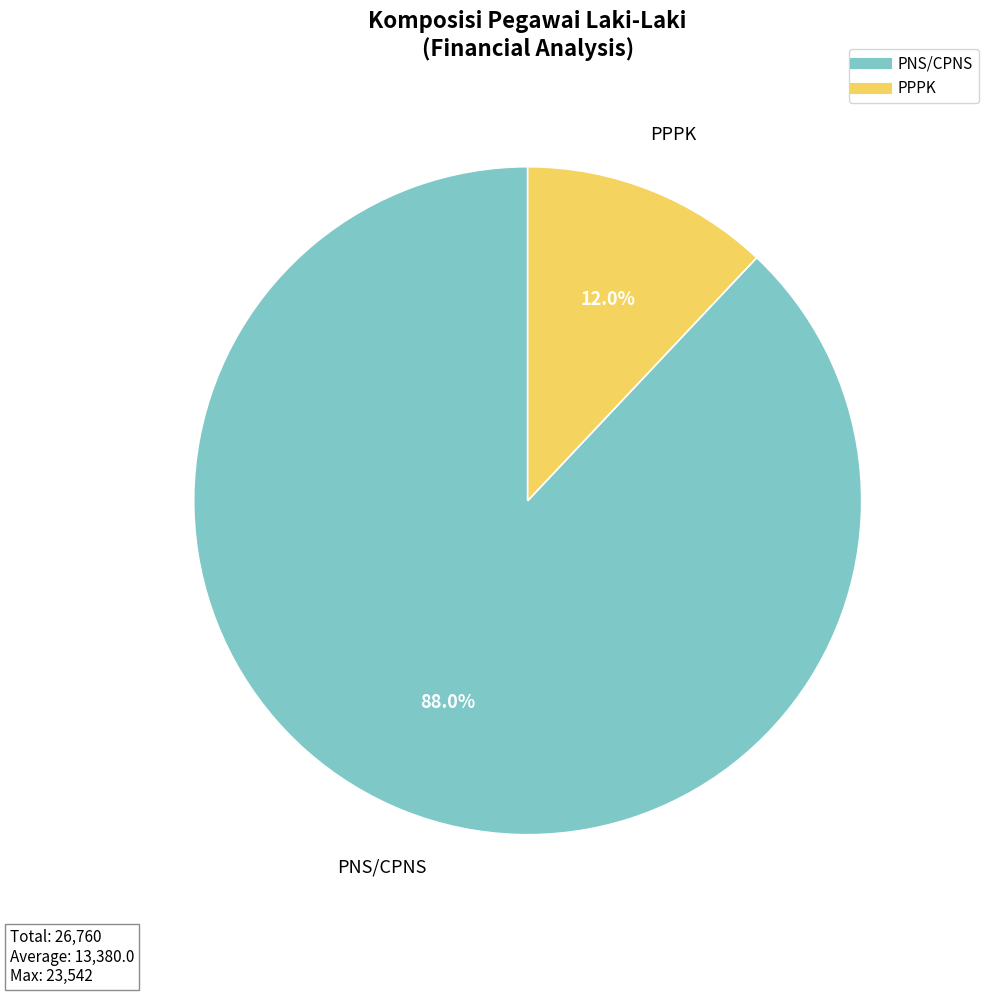

To the nearest percent, what portion does PPPK represent?

12%